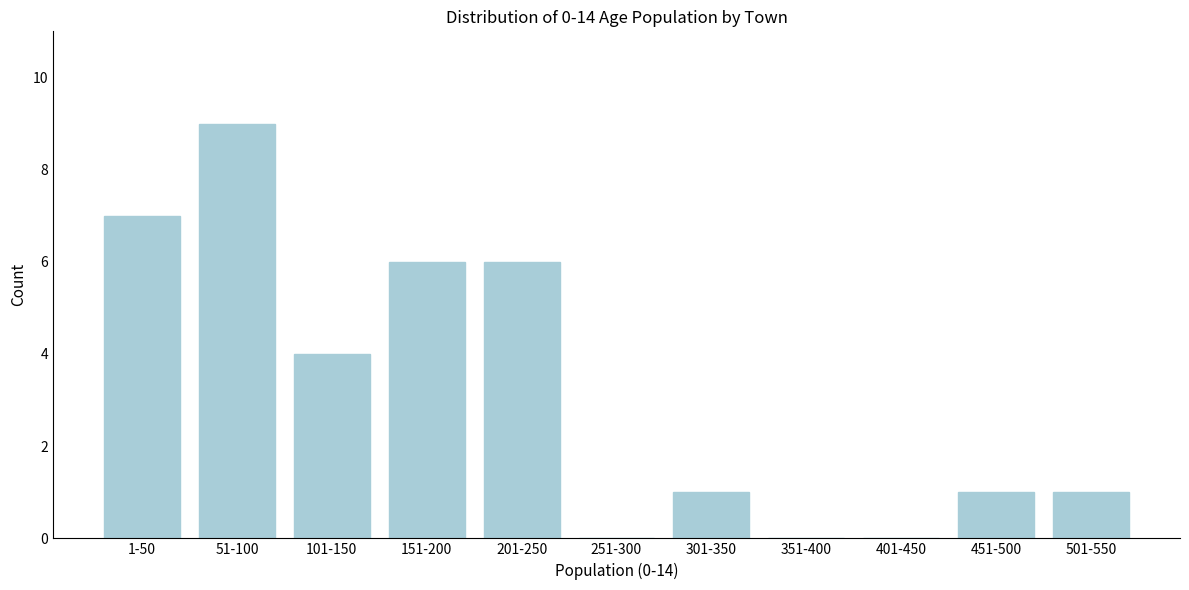

Reading left to right, list all the values displayed in this chart.

1-50=7	51-100=9	101-150=4	151-200=6	201-250=6	251-300=0	301-350=1	351-400=0	401-450=0	451-500=1	501-550=1